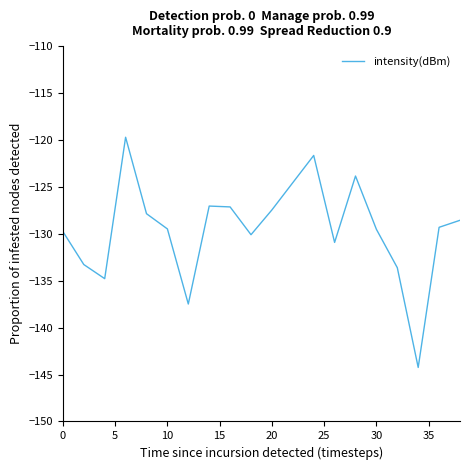

What is the minimum value shown in the chart?

-144.2